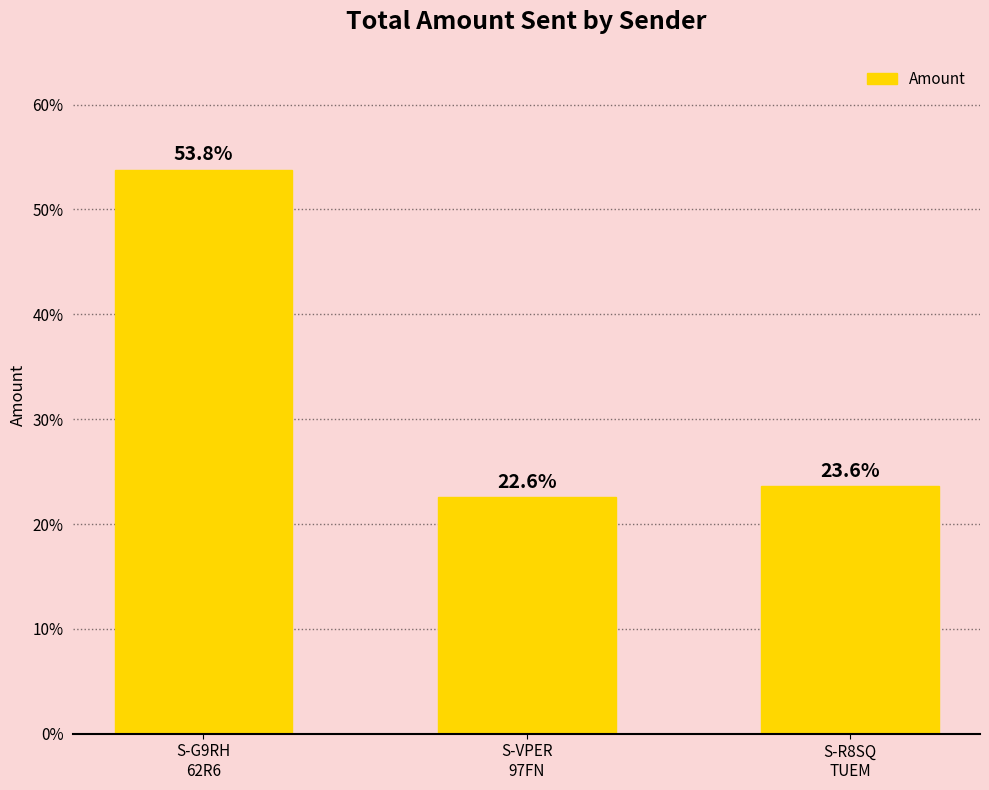

What is the label of the 1st bar from the left?

S-G9RH
62R6